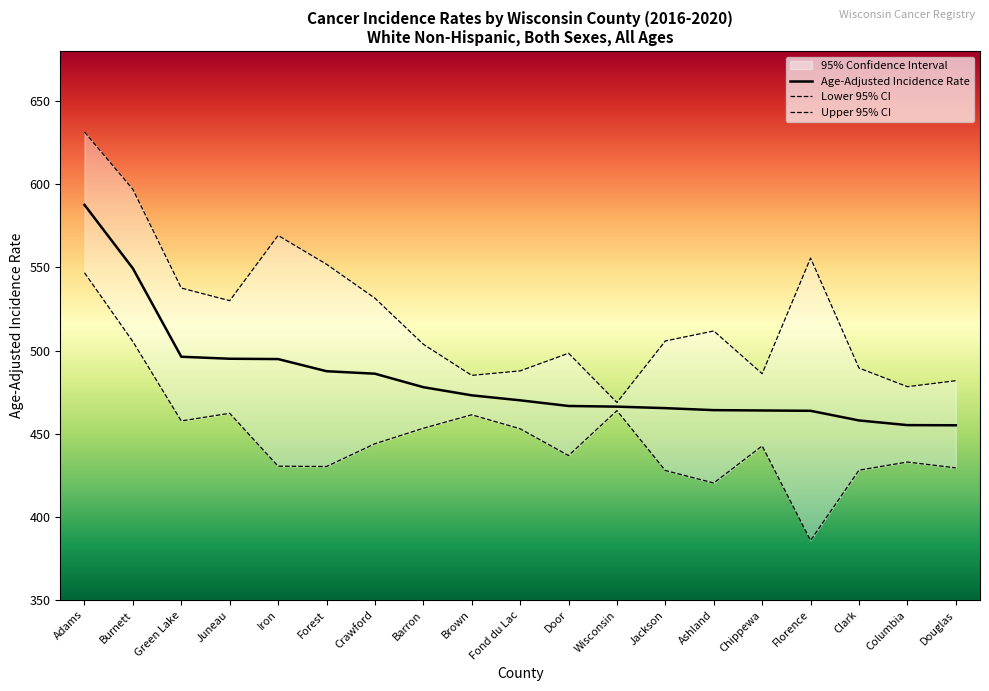

The Age-Adjusted Incidence Rate series shows 466.7 at Door. True or false?

True